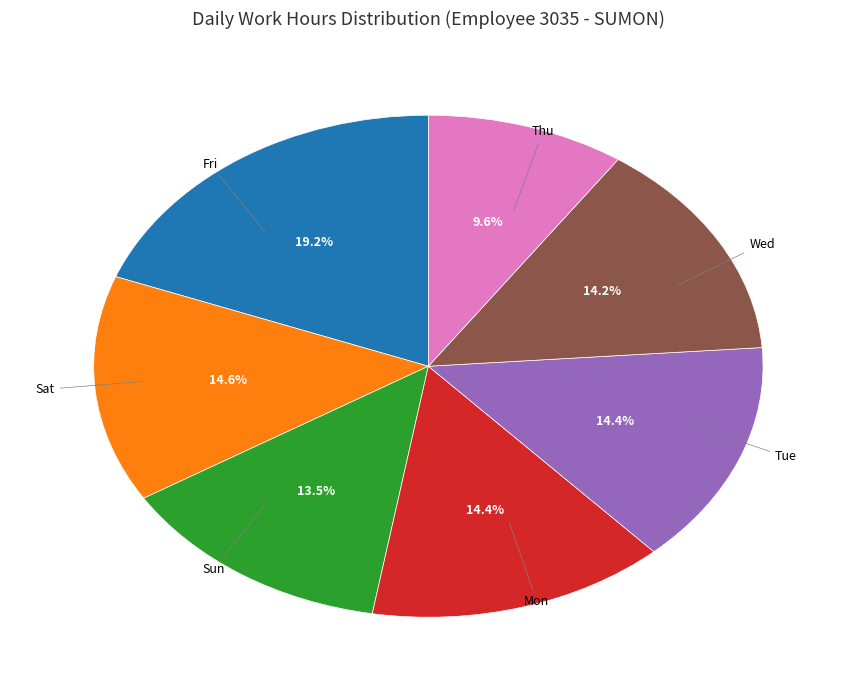

How much of the chart is everything except Fri?

80.8%